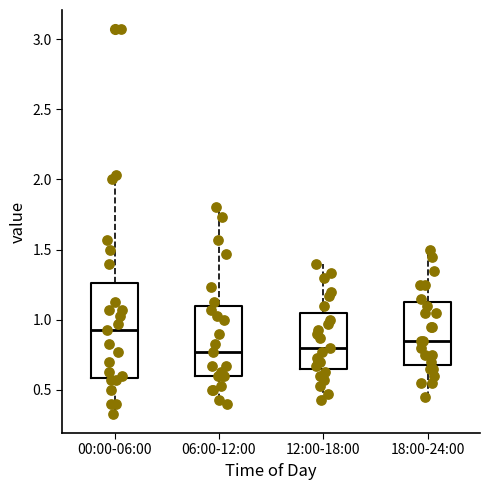

Which box is the tallest, from its lower edge to its upper edge?

00:00-06:00